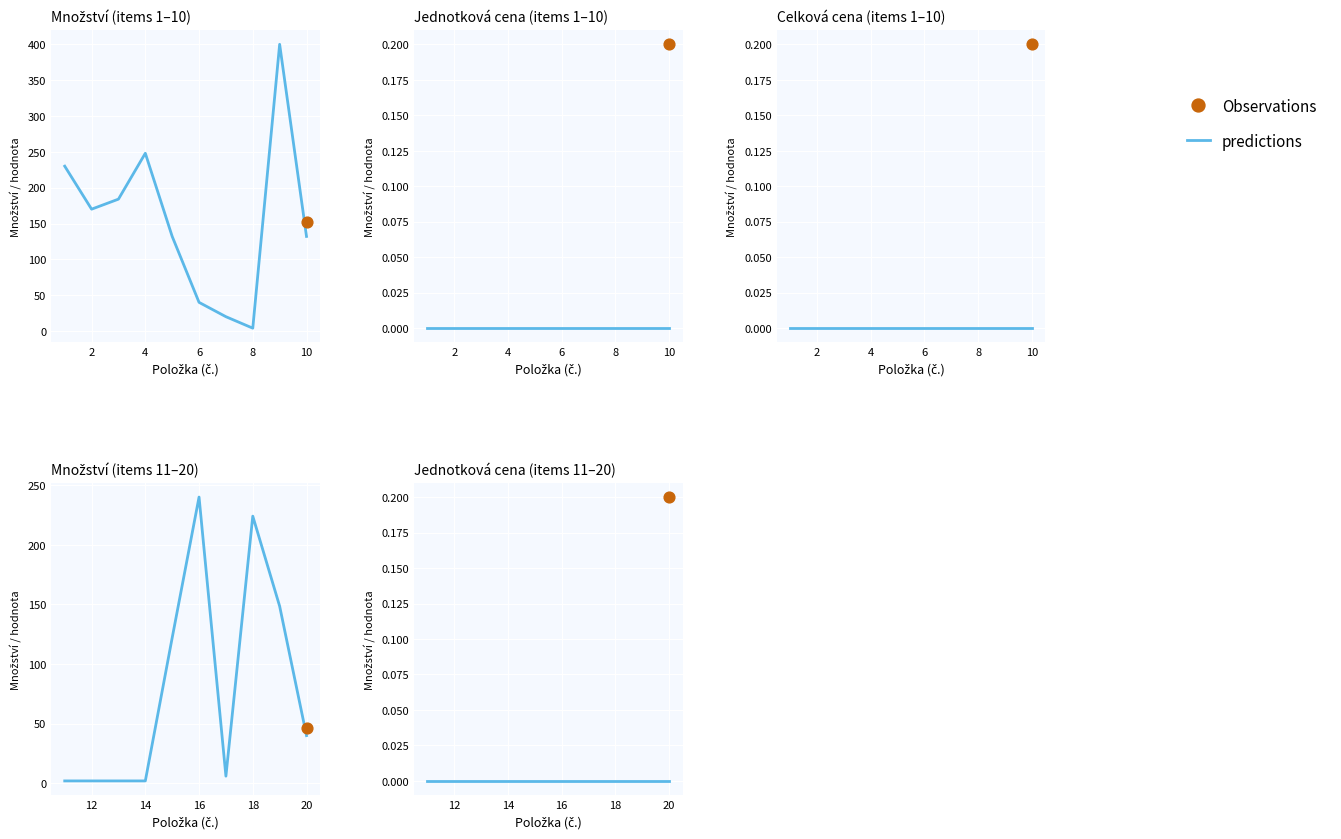

Which series reaches the minimum Y coordinate?

Jednotková cena